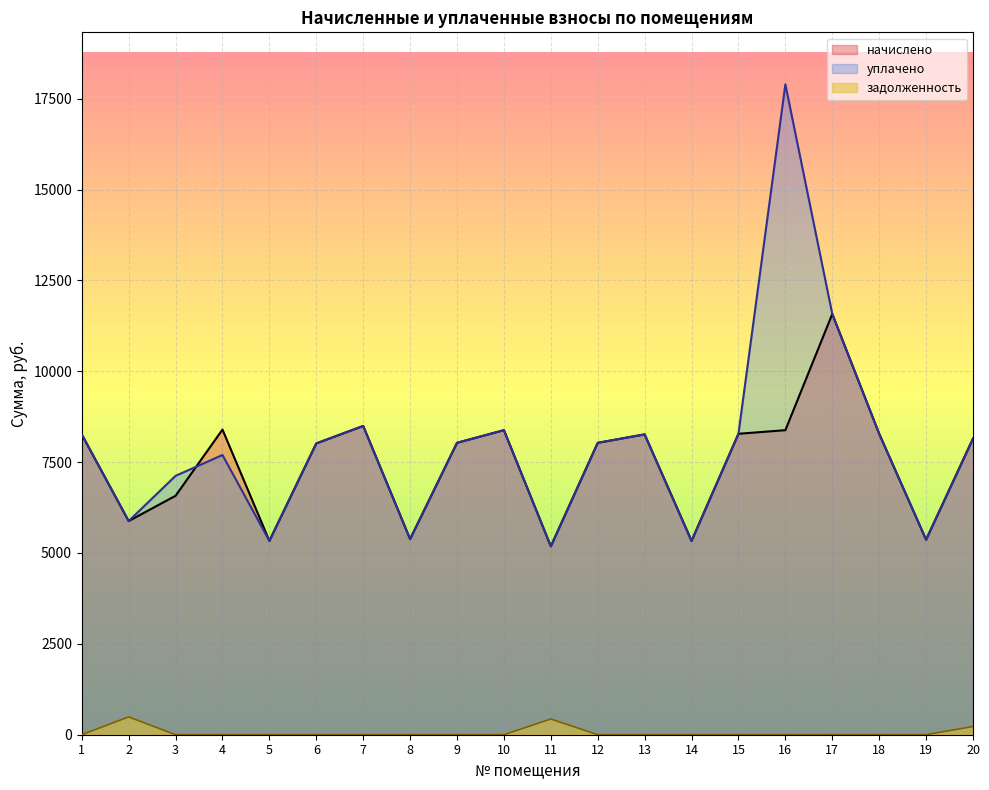

Reading left to right, list all the values displayed in this chart.

начислено: 8263.4	5878.8	6574.3	8395.9	5332.3	8015.0	8495.3	5382.1	8031.6	8379.4	5183.3	8031.6	8263.4	5332.3	8280.0	8379.4	11575.4	8280.0	5365.4	8147.5
уплачено: 8263.4	5878.8	7122.2	7696.3	5332.3	8015.0	8495.3	5382.1	8031.6	8379.4	5183.3	8031.6	8263.4	5332.3	8280.0	17893.8	11575.4	8280.0	5365.4	8147.5
задолженность: 0.0	489.9	0.0	0.0	0.0	0.0	0.0	0.0	0.0	0.0	431.9	0.0	0.0	0.0	0.0	0.0	0.0	0.0	0.0	226.3